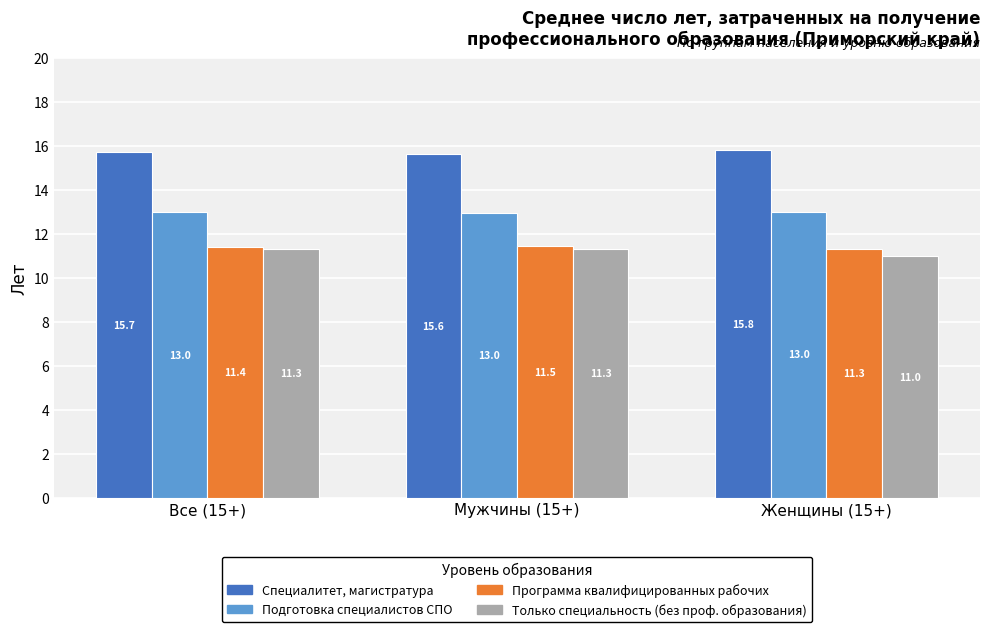

Is it true that Только специальность (без проф. образования) equals 18.1 at Все (15+)?

False